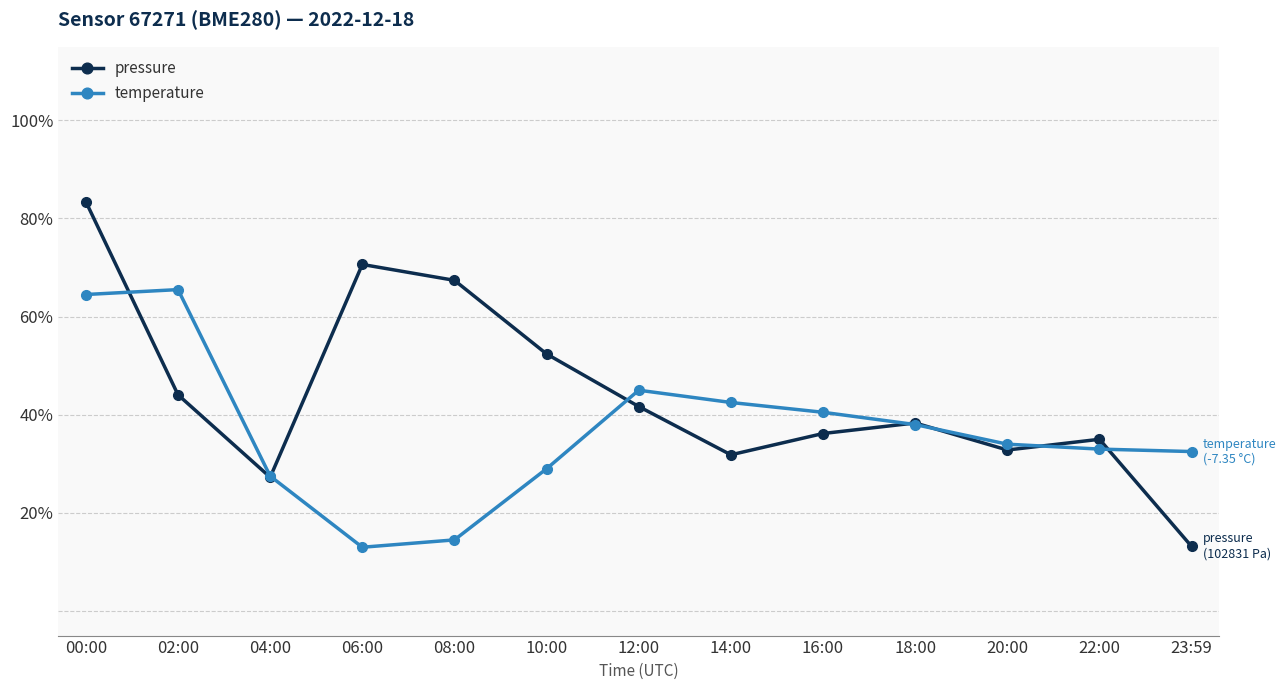

What is the sum of all pressure values?

574.1